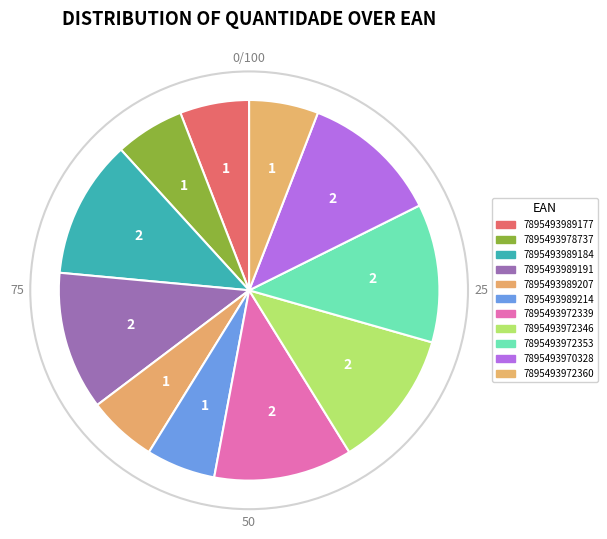

How many segments does this pie chart have?

11